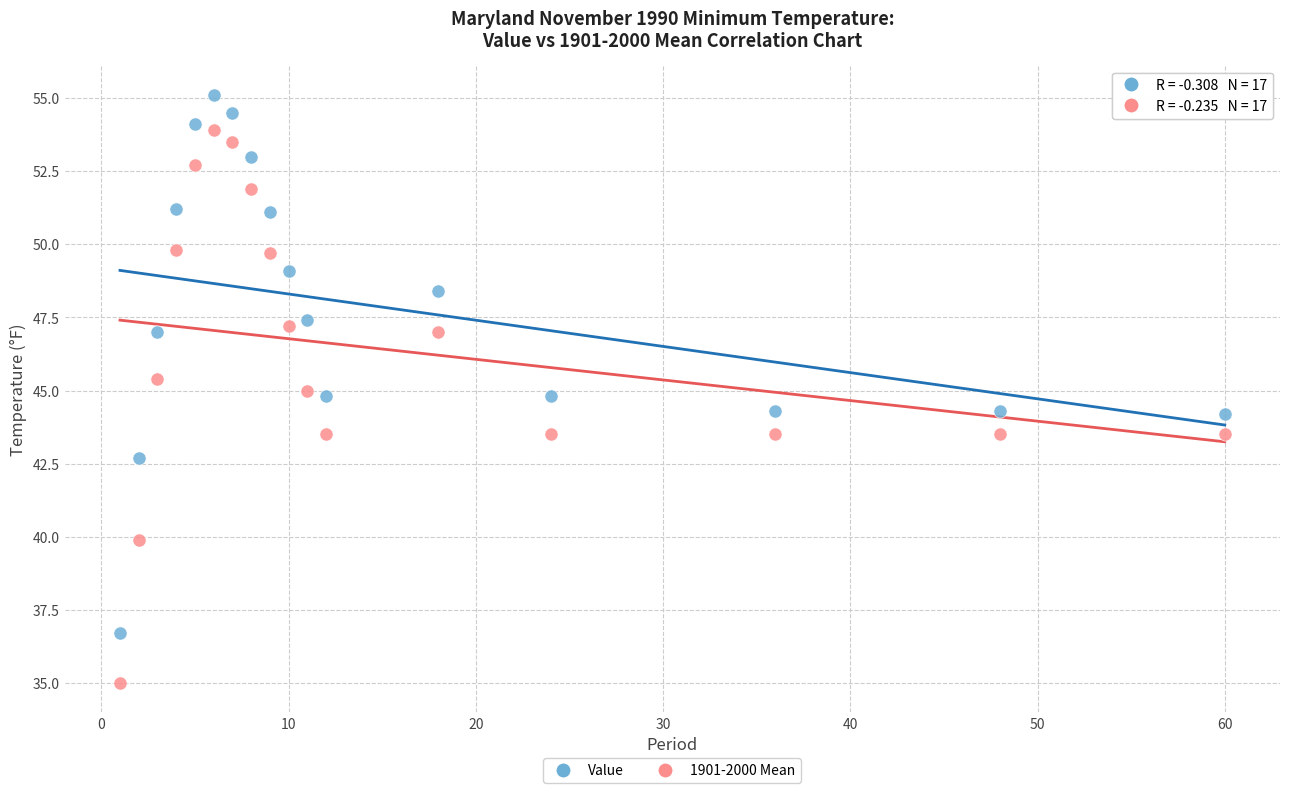

What are all the series names shown in the legend?

Value, 1901-2000 Mean